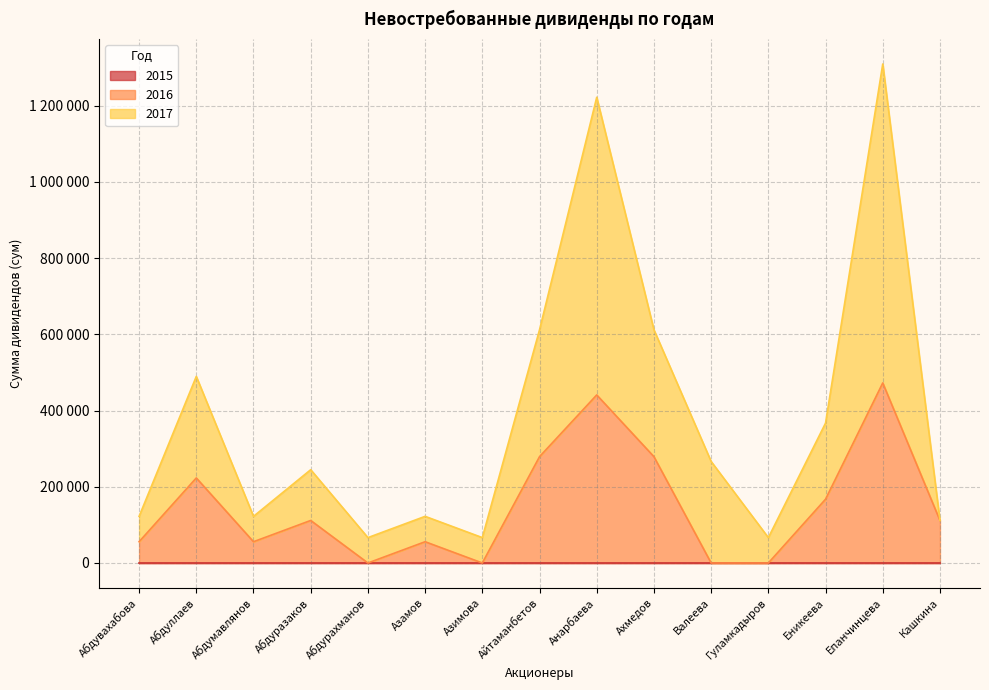

The 2016 series shows 0 at Гуламкадыров. True or false?

True